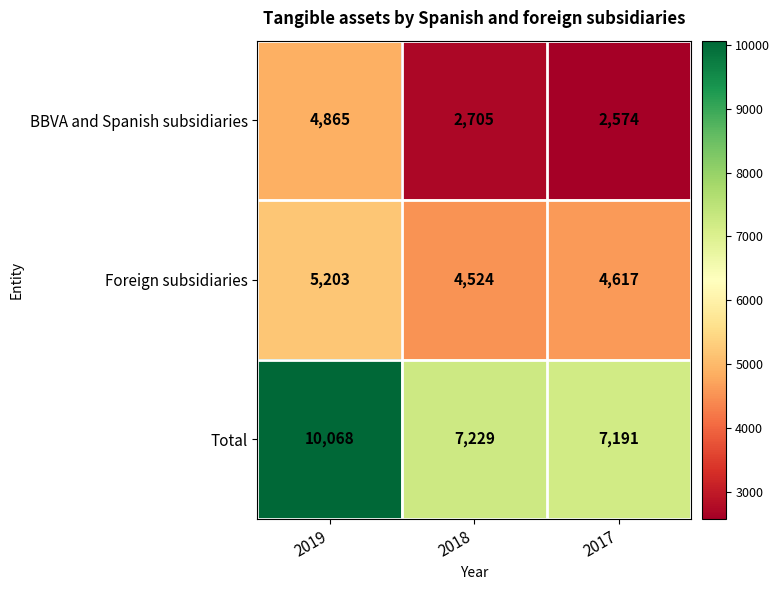

At which label is Foreign subsidiaries closest to 4863?

2017